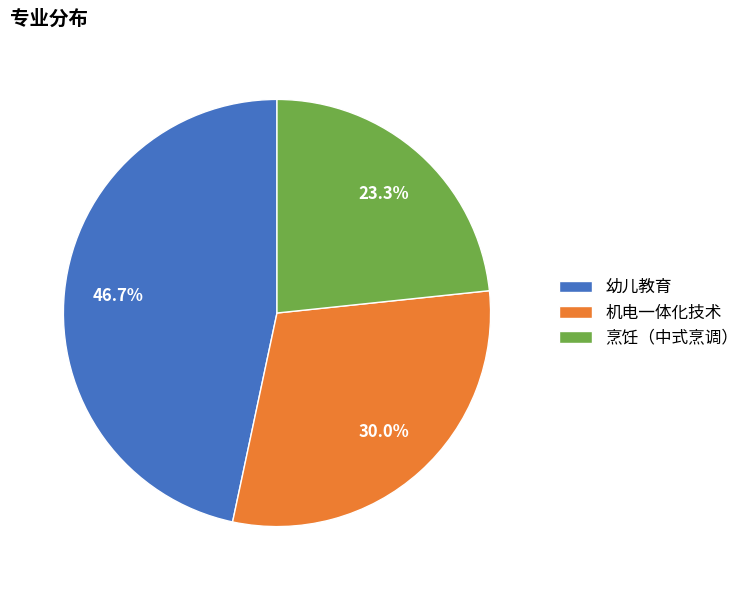

What is the largest slice in the pie chart?

幼儿教育